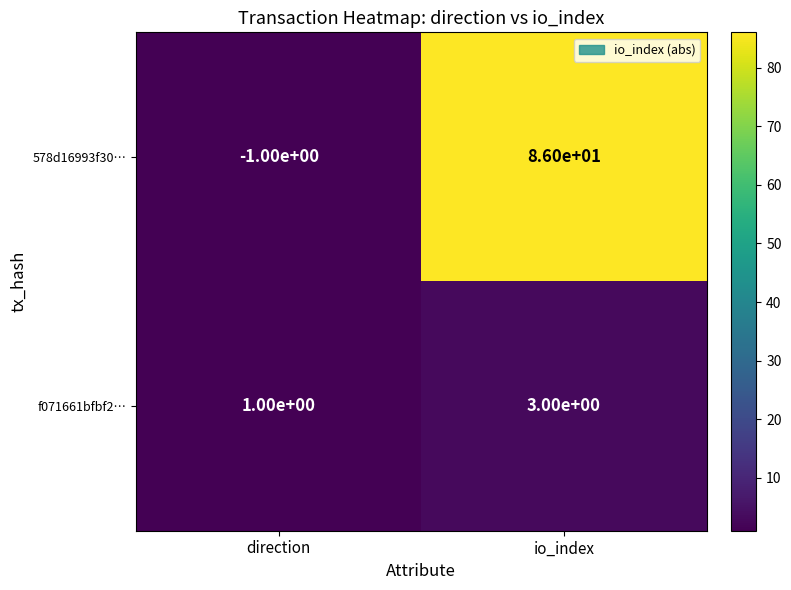

The value of 578d16993f30… at direction is 0. True or false?

False